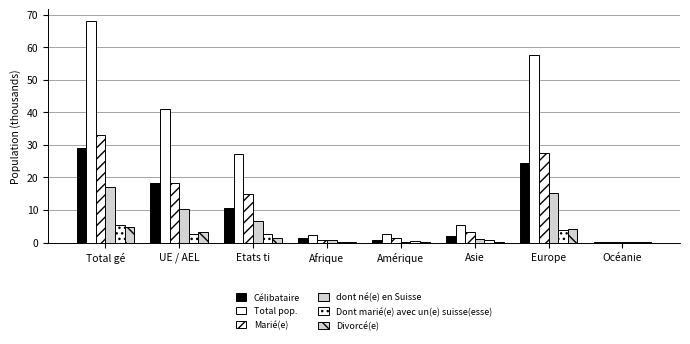

How many distinct data groups are displayed?

6